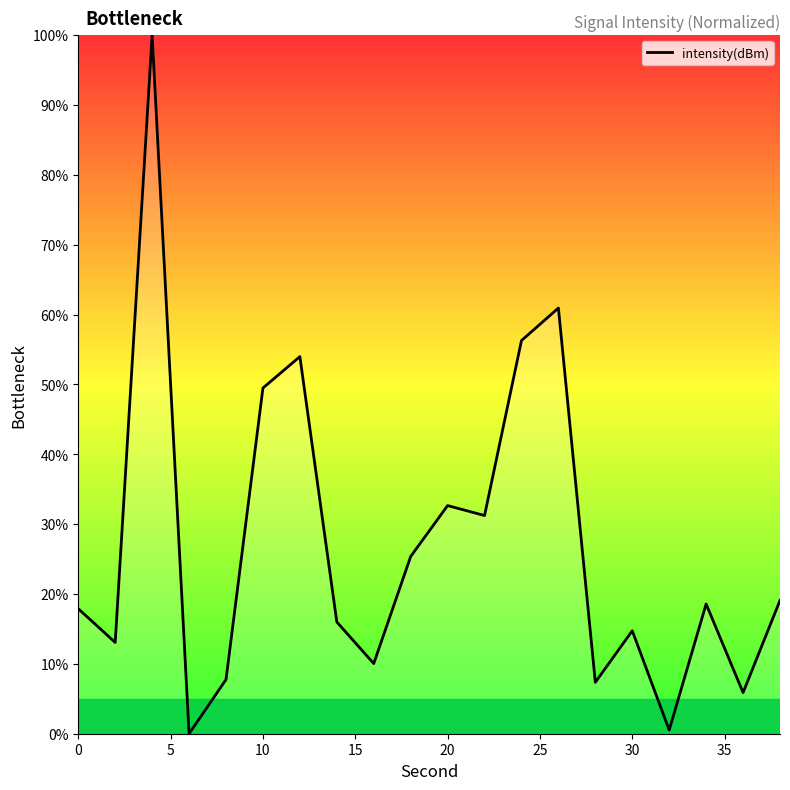

What is the difference between the maximum and minimum values?

100.0